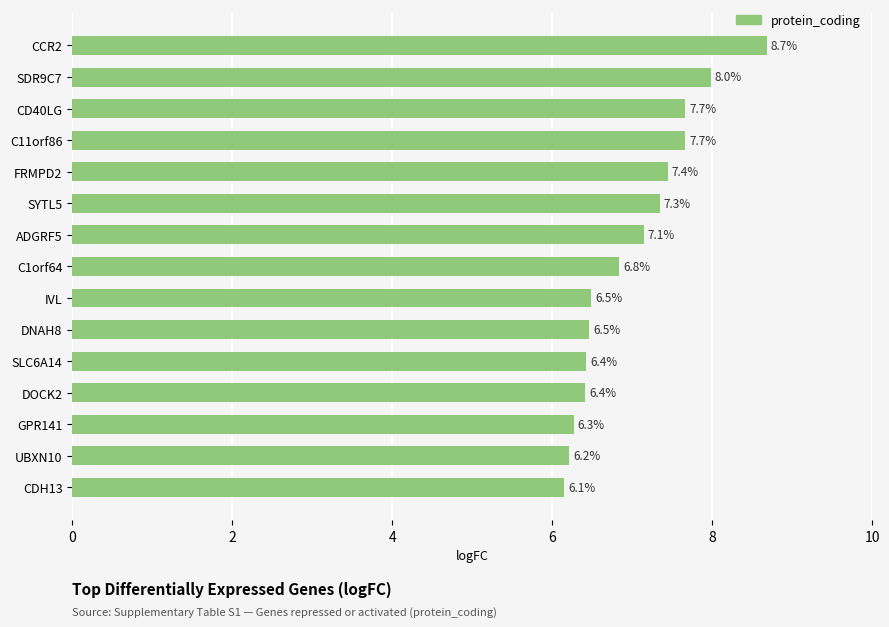

What is the minimum value shown in the chart?

6.1